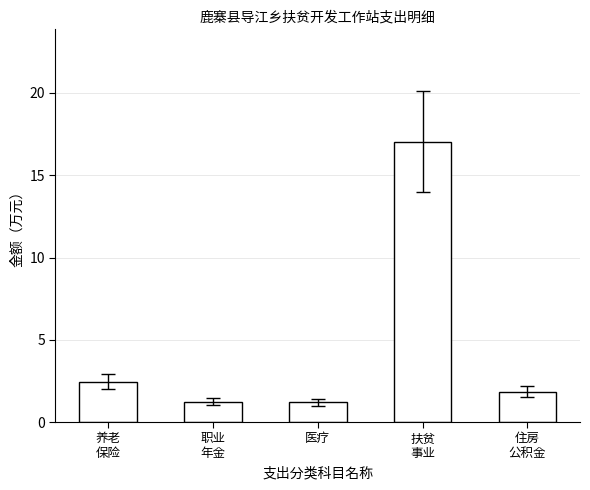

Read the value at 扶贫
事业.

17.0